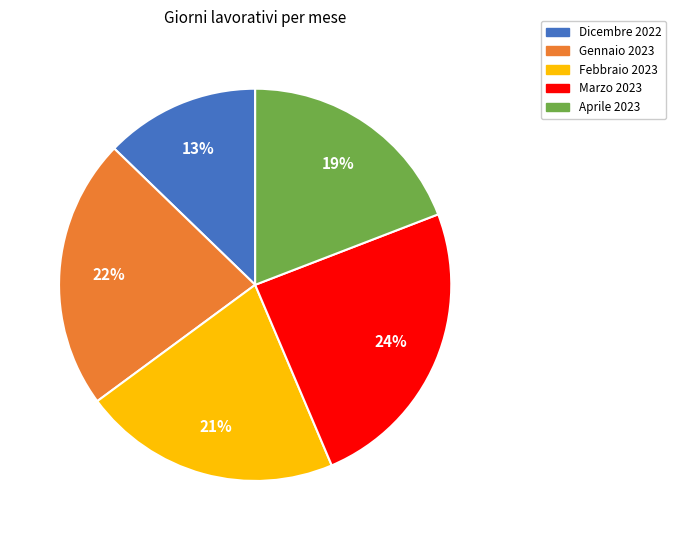

Is it true that Aprile 2023 is 19% of the pie?

True